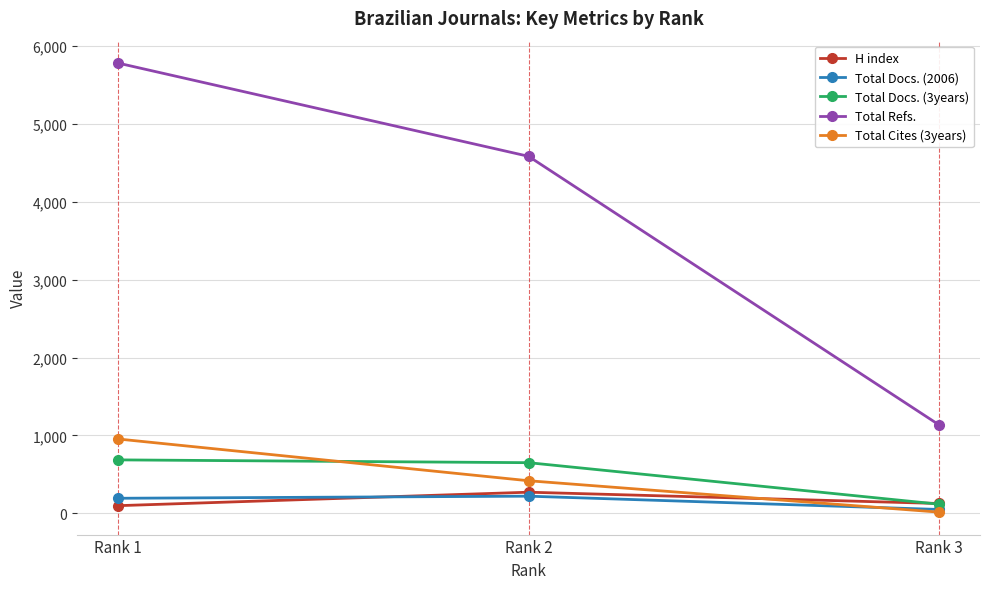

What is the difference between the Total Cites (3years) values at Rank 2 and Rank 3?

403